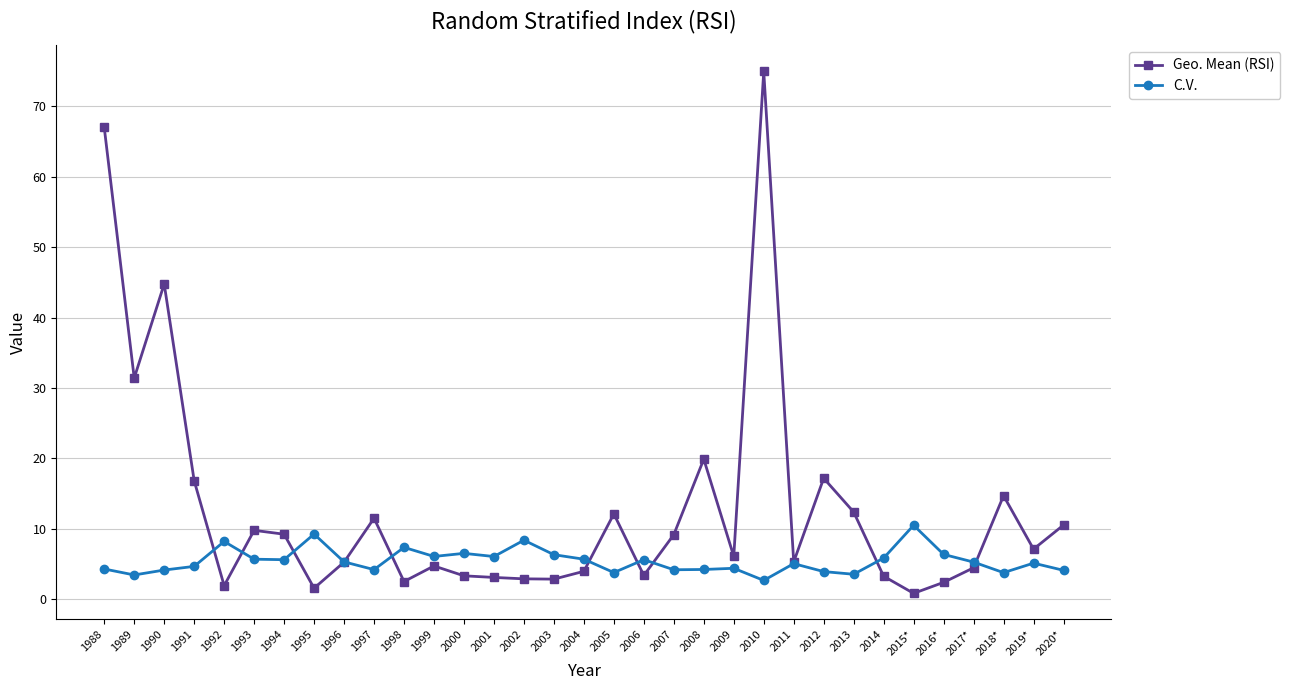

In Geo. Mean (RSI), how many points are lower than both neighbors (excluding endpoints)?

10